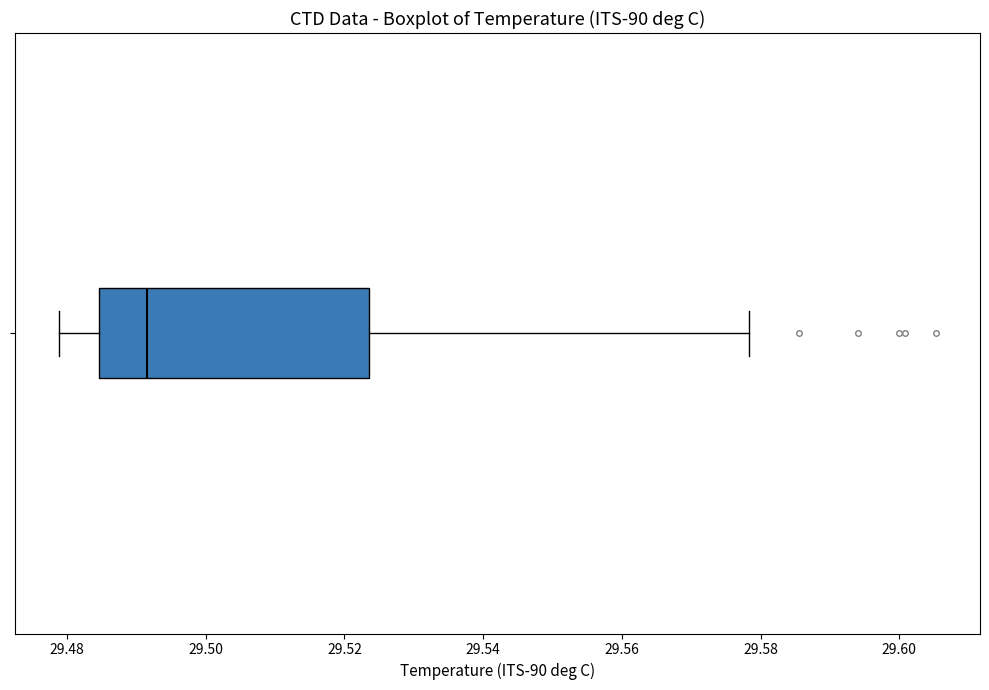

Read this box plot against the x-axis: the position of the median line, the range covered by the box, and the ends of both whiskers. The values are not printed on the chart, so give them approximately, as read against the axis.

median 29.492, box 29.484 to 29.524, whiskers 29.478 to 29.578